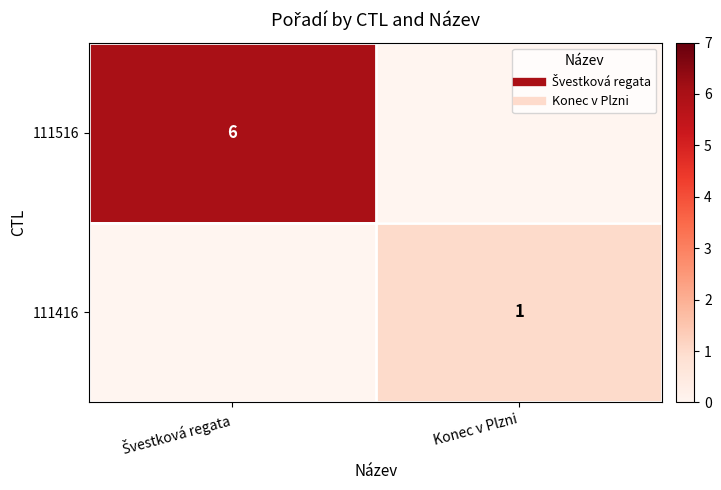

Rank the series by their maximum value, from lowest to highest.

111516, 111416